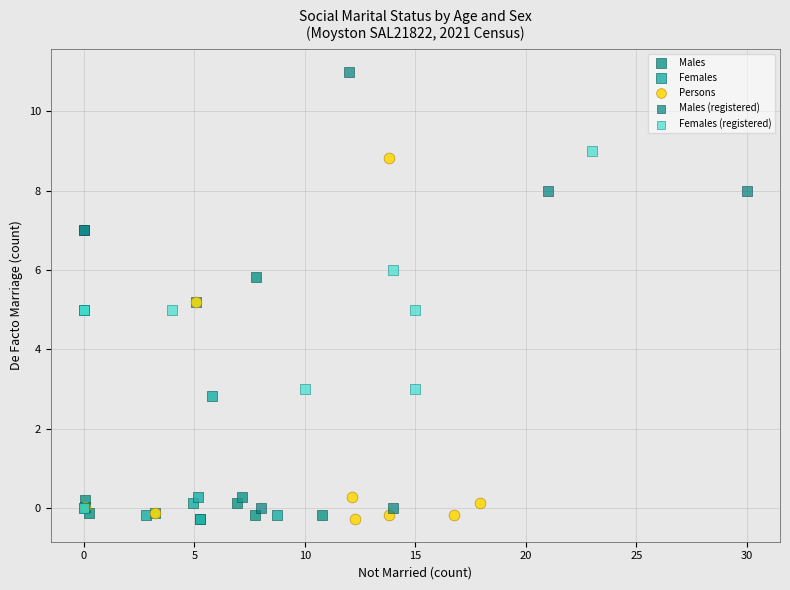

What are all the series names shown in the legend?

Males, Females, Persons, Males (registered), Females (registered)